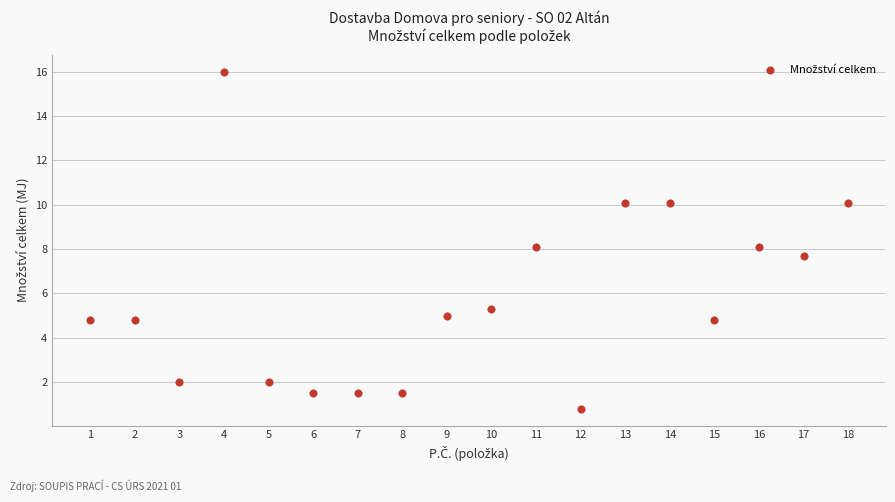

What is the range of Y values (max minus min)?

15.2